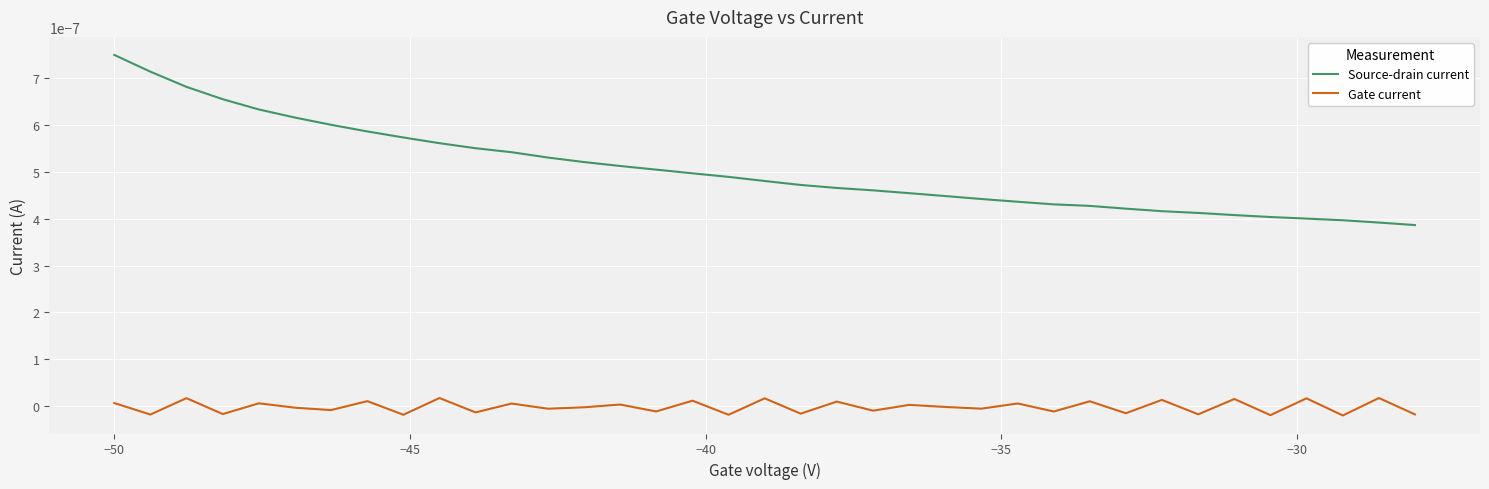

Which series has the widest spread of values?

Source-drain current